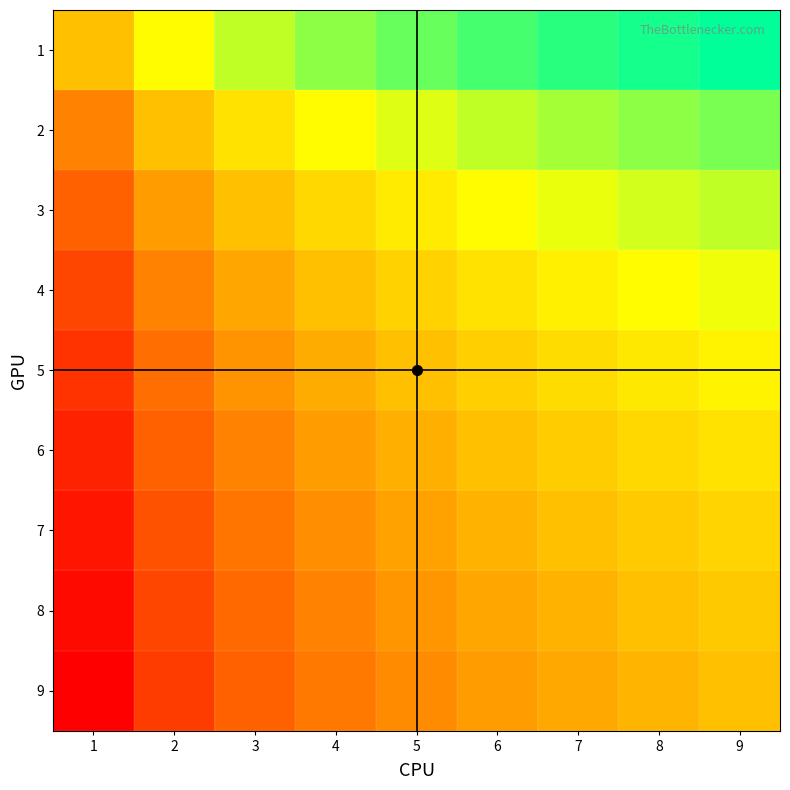

Reading left to right, extract all data points from this chart.

1: 1=0.0	2=0.7	3=1.1	4=1.4	5=1.6	6=1.8	7=1.9	8=2.1	9=2.2
2: 1=-0.7	2=0.0	3=0.4	4=0.7	5=0.9	6=1.1	7=1.3	8=1.4	9=1.5
3: 1=-1.1	2=-0.4	3=0.0	4=0.3	5=0.5	6=0.7	7=0.8	8=1.0	9=1.1
4: 1=-1.4	2=-0.7	3=-0.3	4=0.0	5=0.2	6=0.4	7=0.6	8=0.7	9=0.8
5: 1=-1.6	2=-0.9	3=-0.5	4=-0.2	5=0.0	6=0.2	7=0.3	8=0.5	9=0.6
6: 1=-1.8	2=-1.1	3=-0.7	4=-0.4	5=-0.2	6=0.0	7=0.2	8=0.3	9=0.4
7: 1=-1.9	2=-1.3	3=-0.8	4=-0.6	5=-0.3	6=-0.2	7=0.0	8=0.1	9=0.3
8: 1=-2.1	2=-1.4	3=-1.0	4=-0.7	5=-0.5	6=-0.3	7=-0.1	8=0.0	9=0.1
9: 1=-2.2	2=-1.5	3=-1.1	4=-0.8	5=-0.6	6=-0.4	7=-0.3	8=-0.1	9=0.0